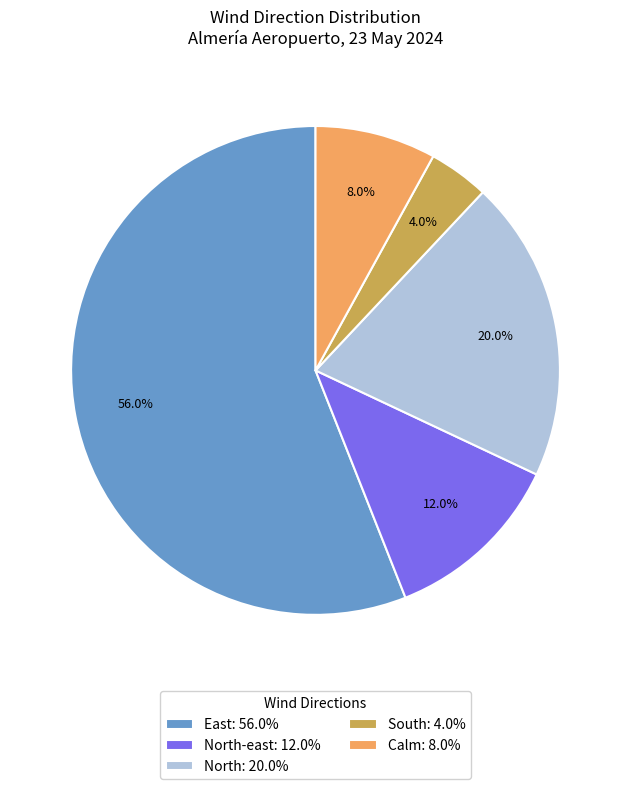

Which category has the smallest portion of the pie?

South: 4.0%